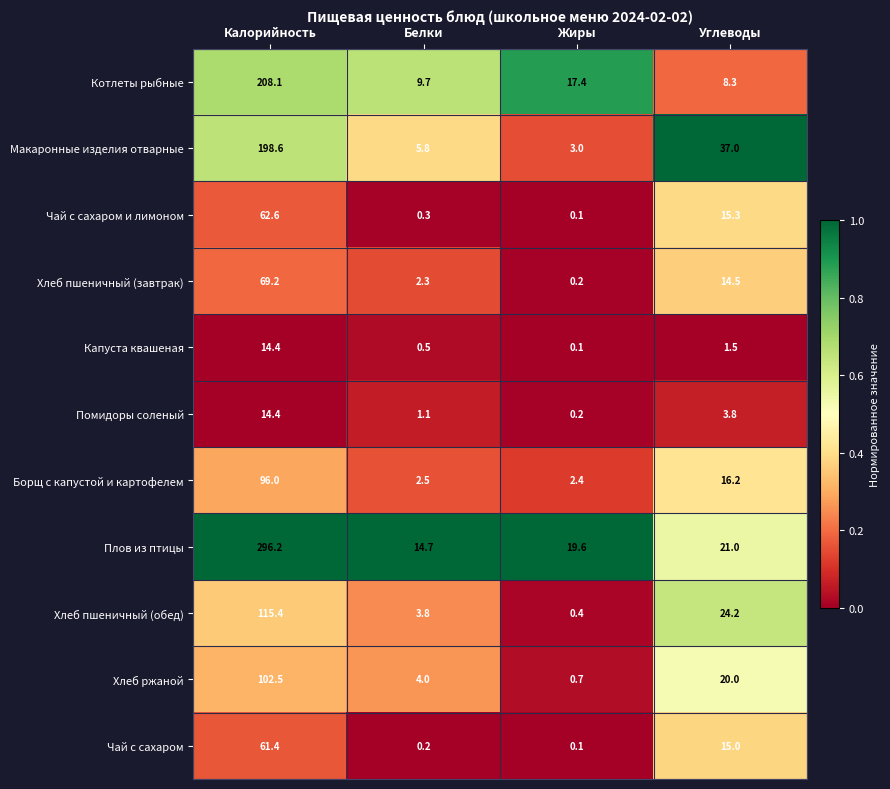

What is the difference between the highest and lowest values at Калорийность?

281.8